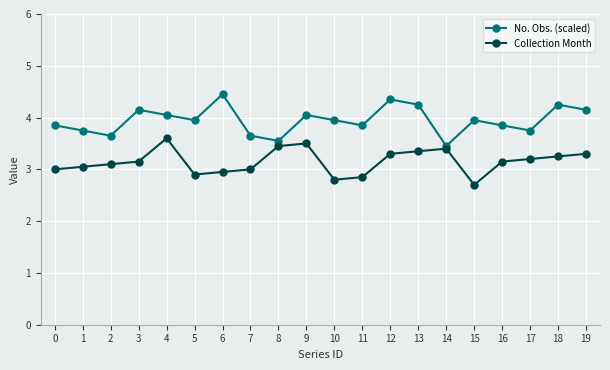

Is it true that No. Obs. (scaled) equals 4.3 at 12?

True